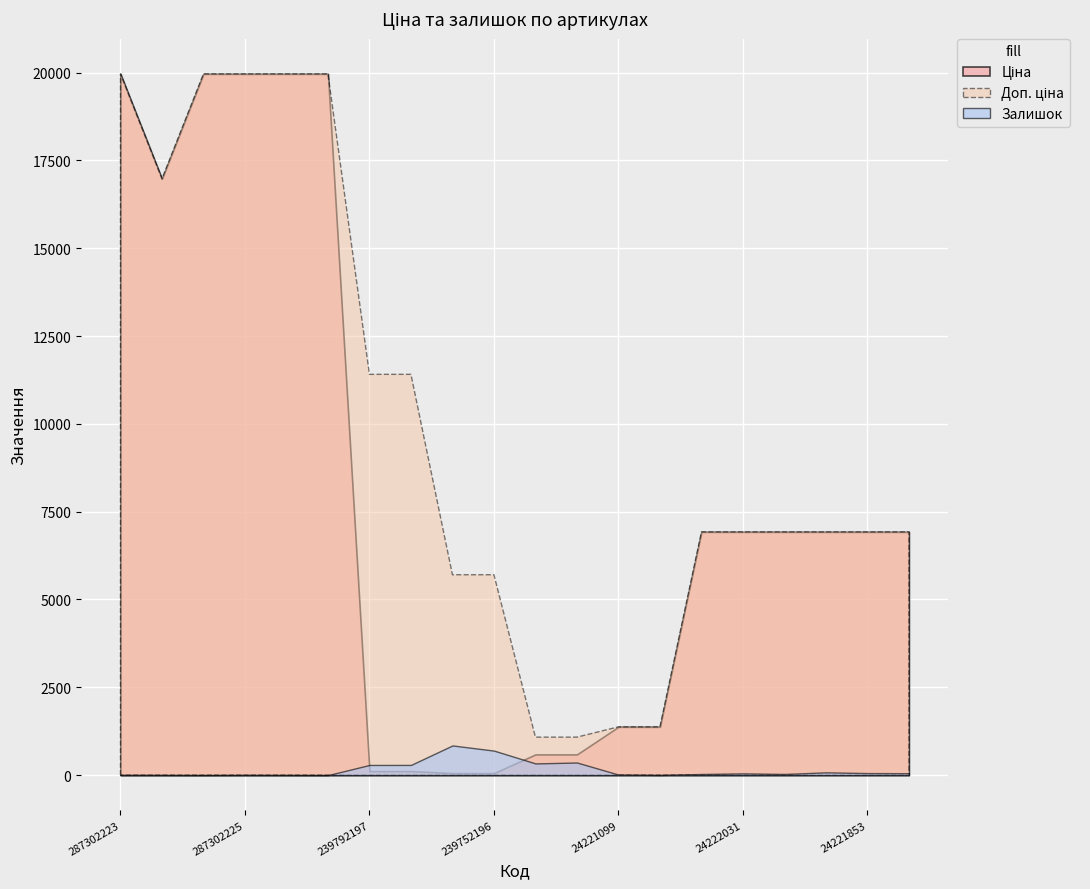

How many distinct data groups are displayed?

3